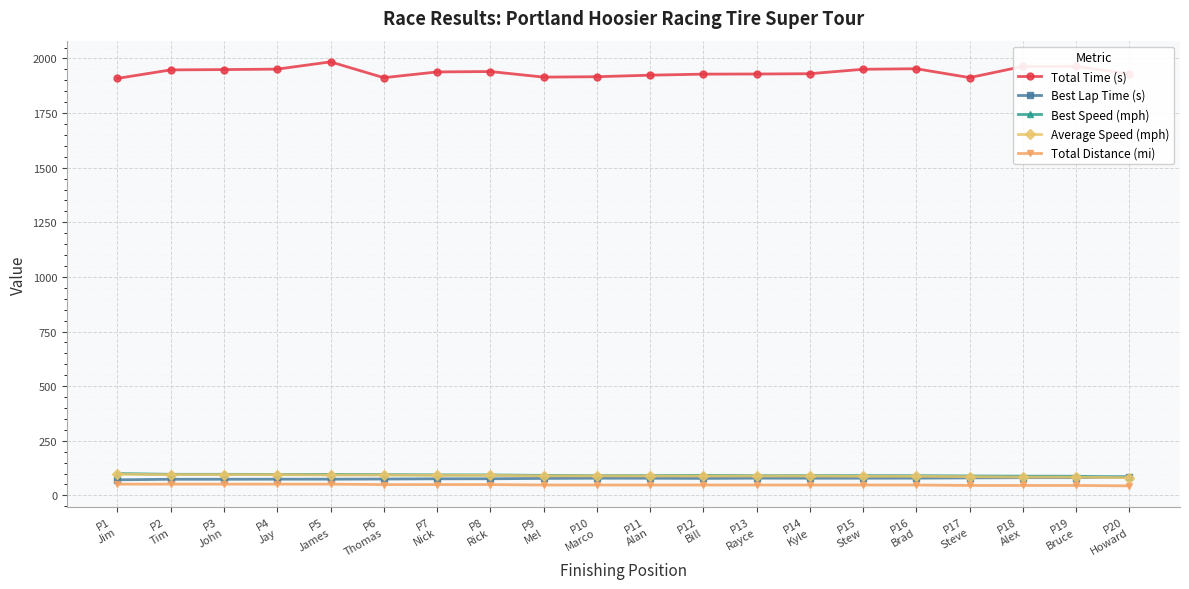

True or false: Average Speed (mph) and Best Speed (mph) intersect in this chart.

False